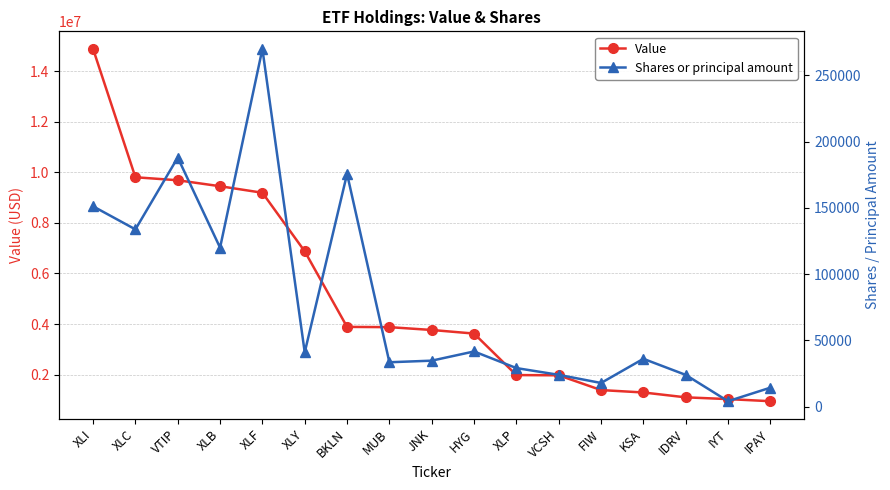

What is the label of the 2nd point from the left?

XLC